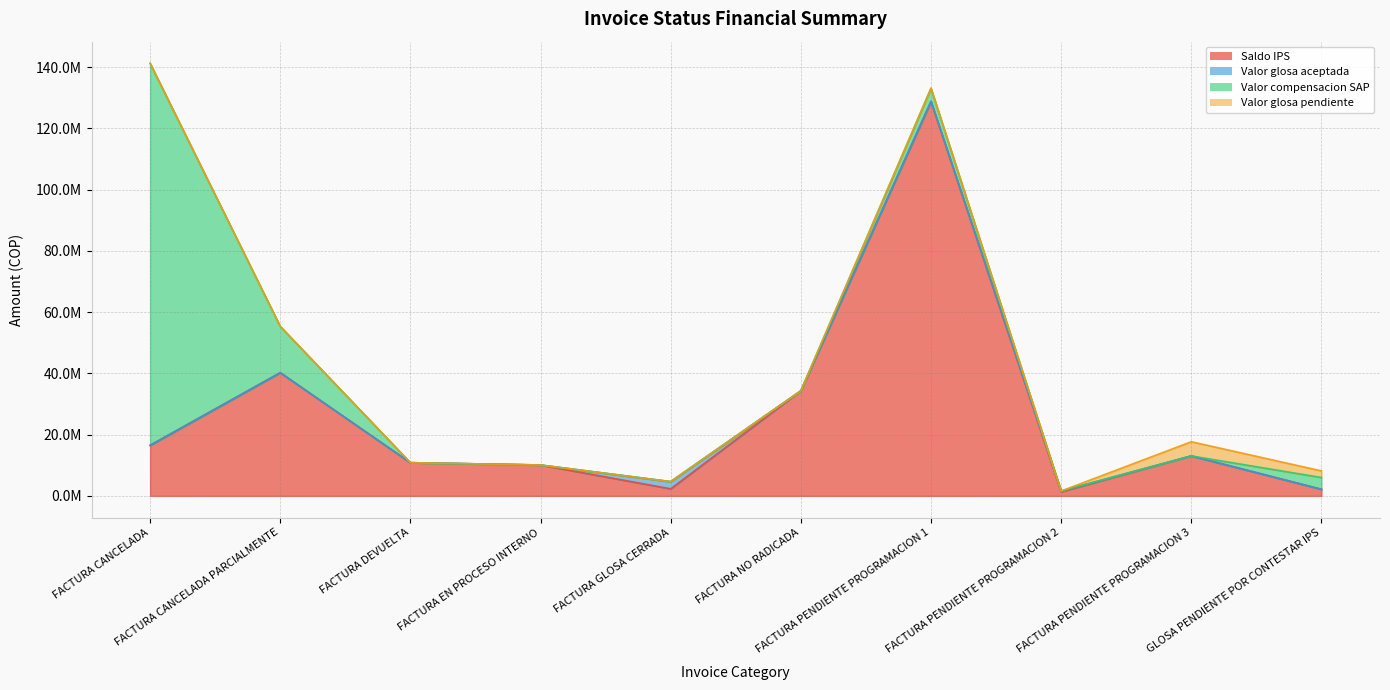

What is the difference between the maximum and minimum values in the Valor compensacion SAP series?

124718600